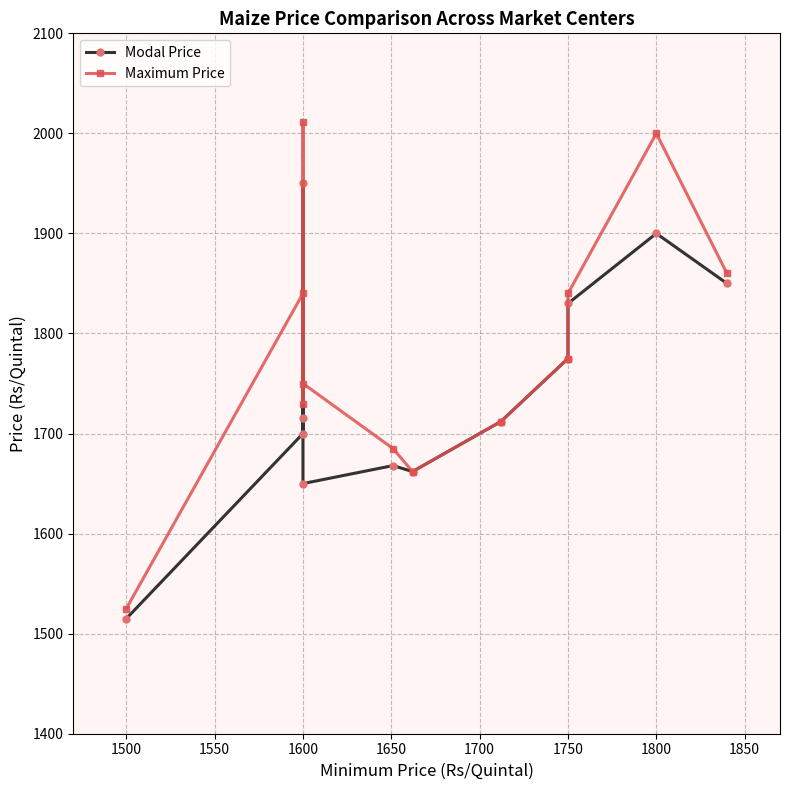

What is the label of the 4th point from the left?

1600